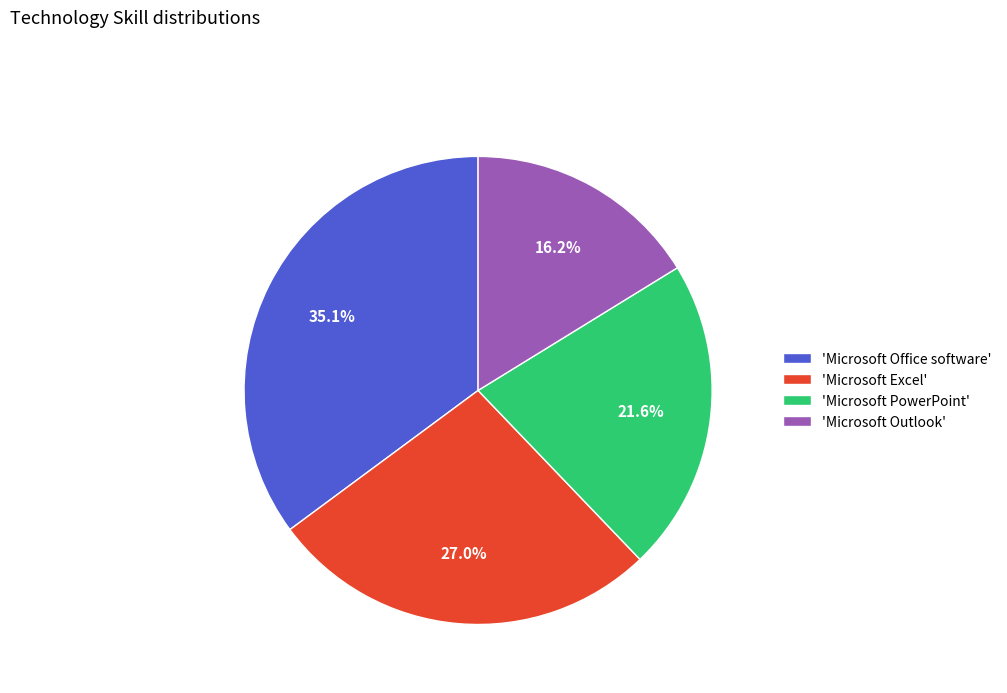

How many segments does this pie chart have?

4